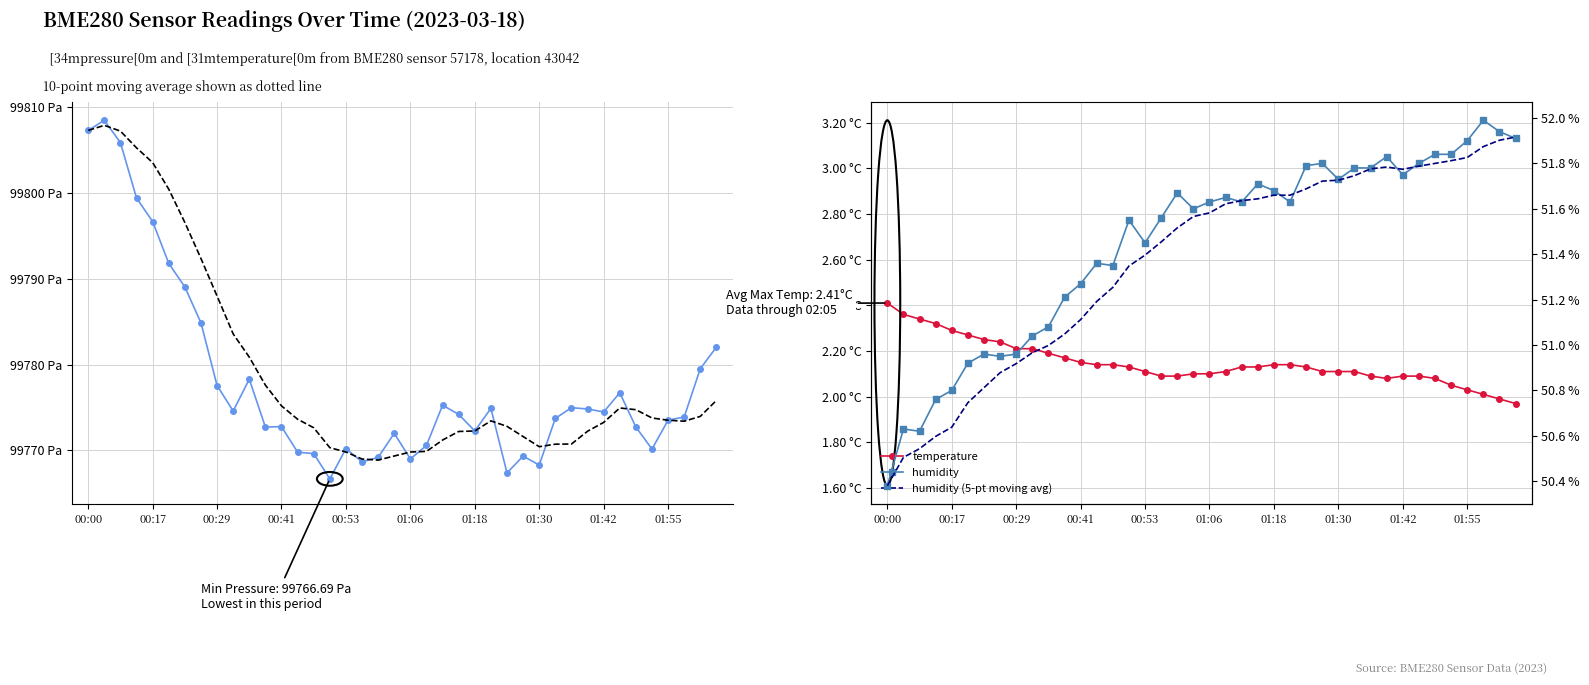

What position from the left is 38?

39